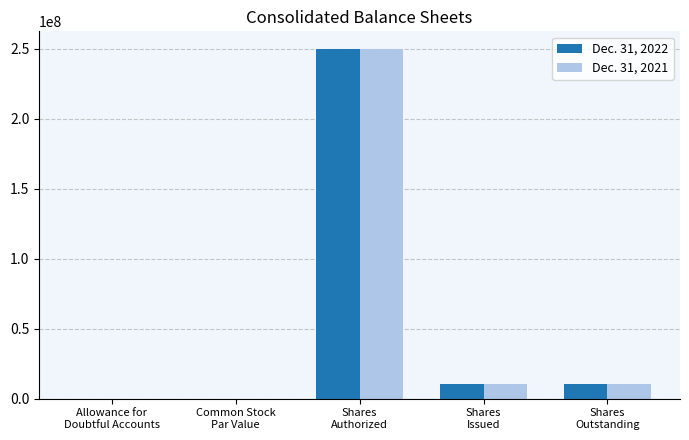

What is the maximum value shown in the chart?

250000000